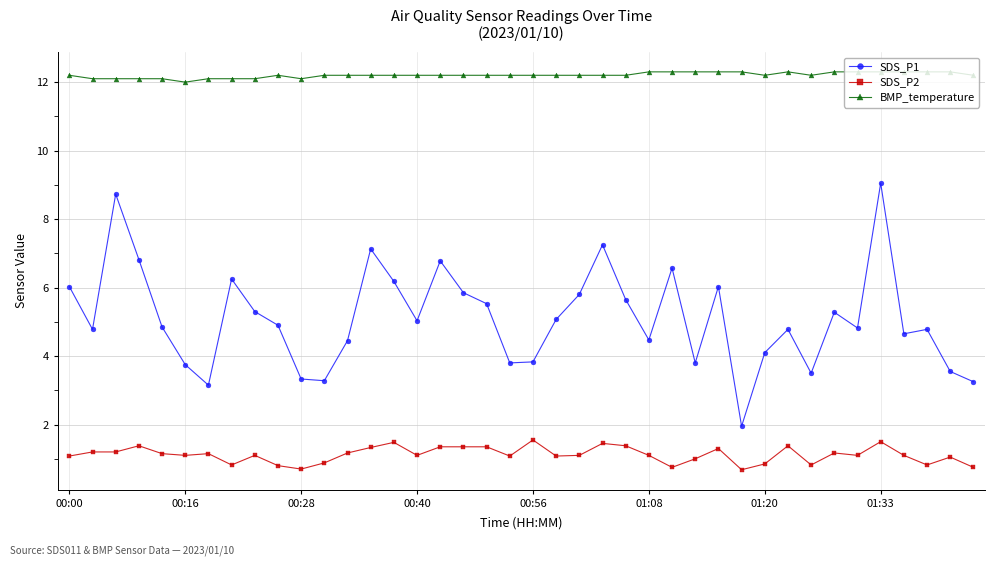

How many lines are shown in the chart?

3